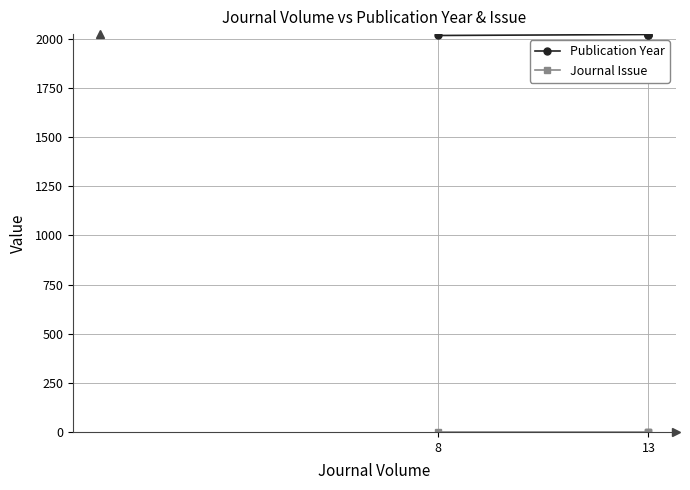

Rank the series by their average value, from lowest to highest.

Journal Issue, Publication Year